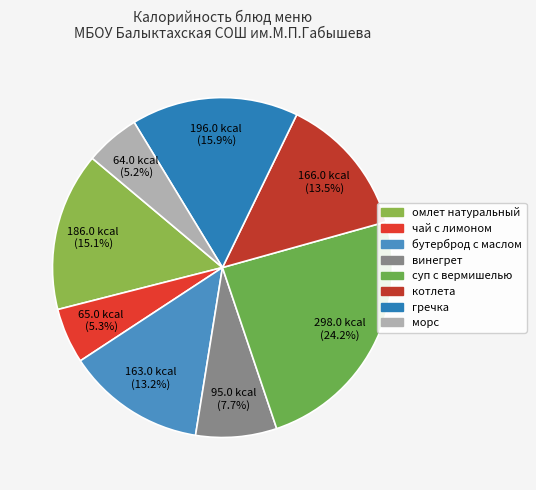

How many slices are in this pie chart?

8